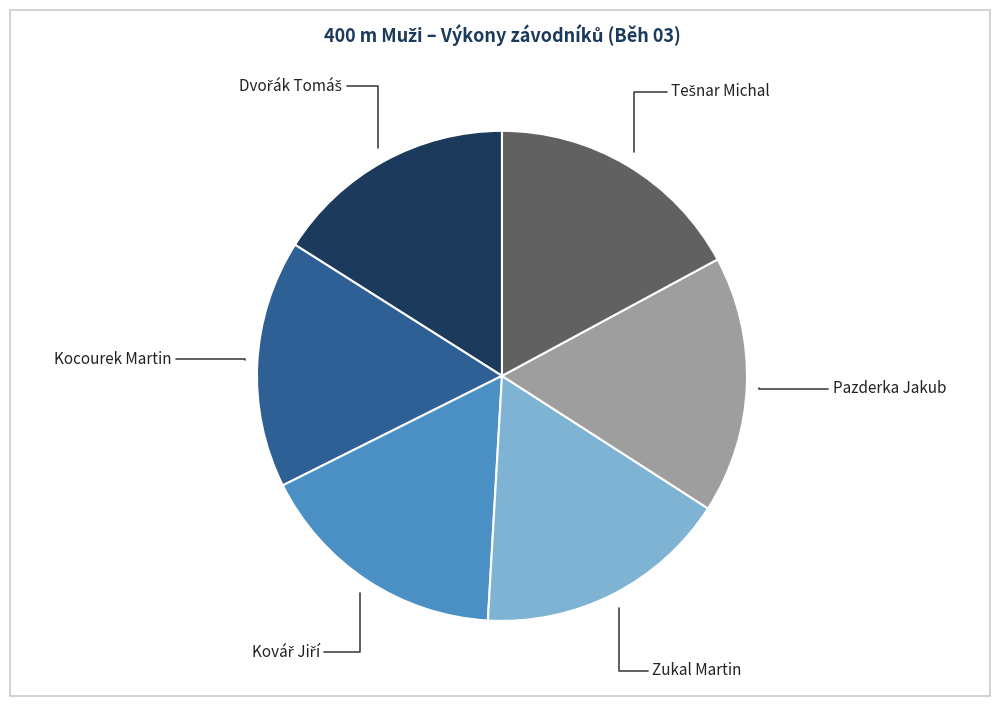

Between Pazderka Jakub and Kocourek Martin, which is larger?

Pazderka Jakub